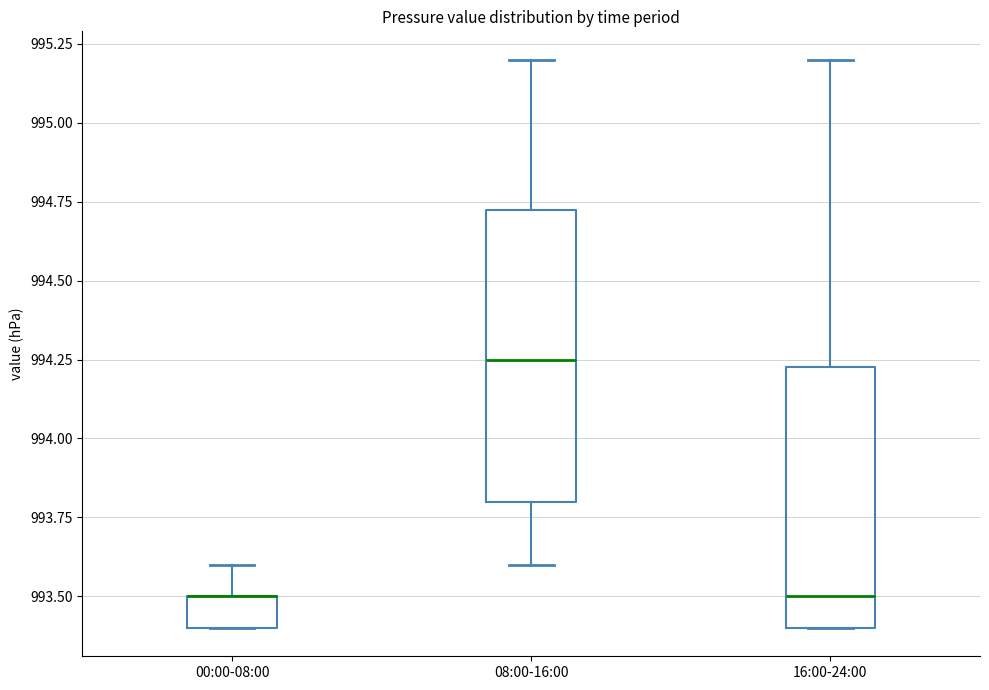

Comparing the boxes themselves (not the whiskers), which one is the tallest?

08:00-16:00